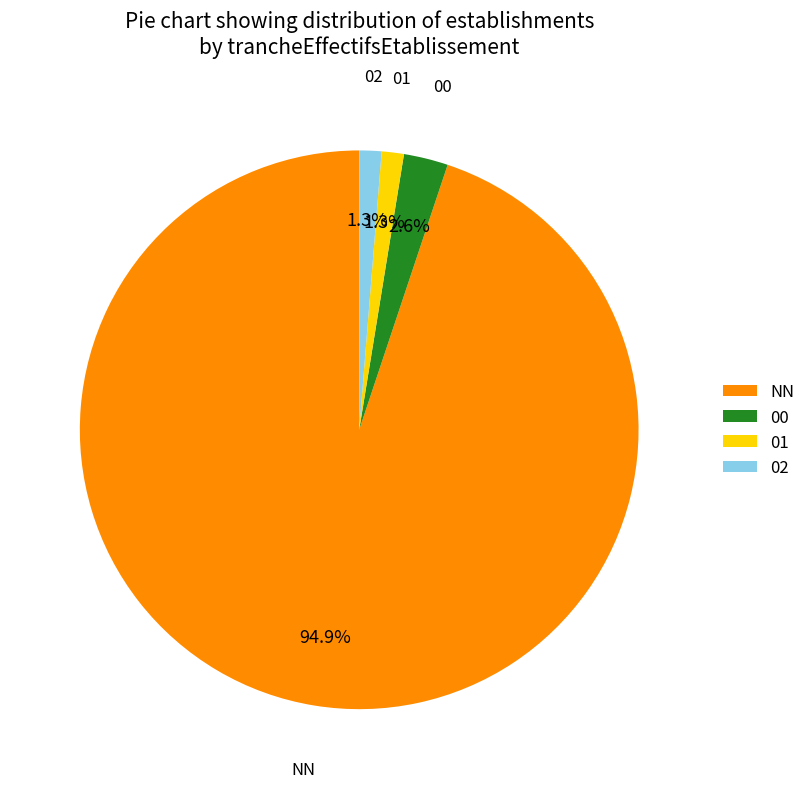

Which has a higher value, NN or 01?

NN